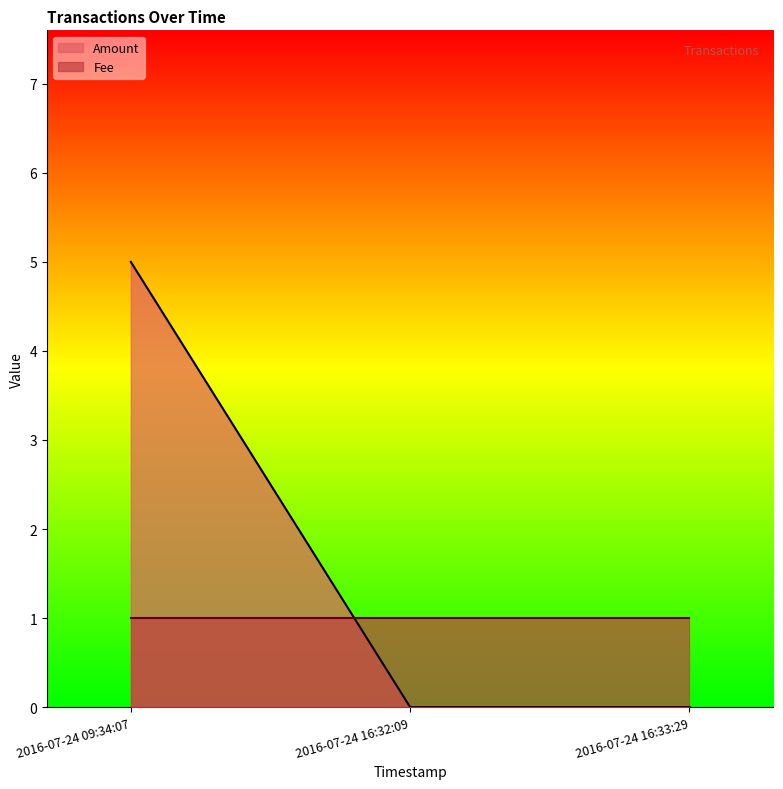

Where is Fee nearest to the value 1?

2016-07-24 16:33:29